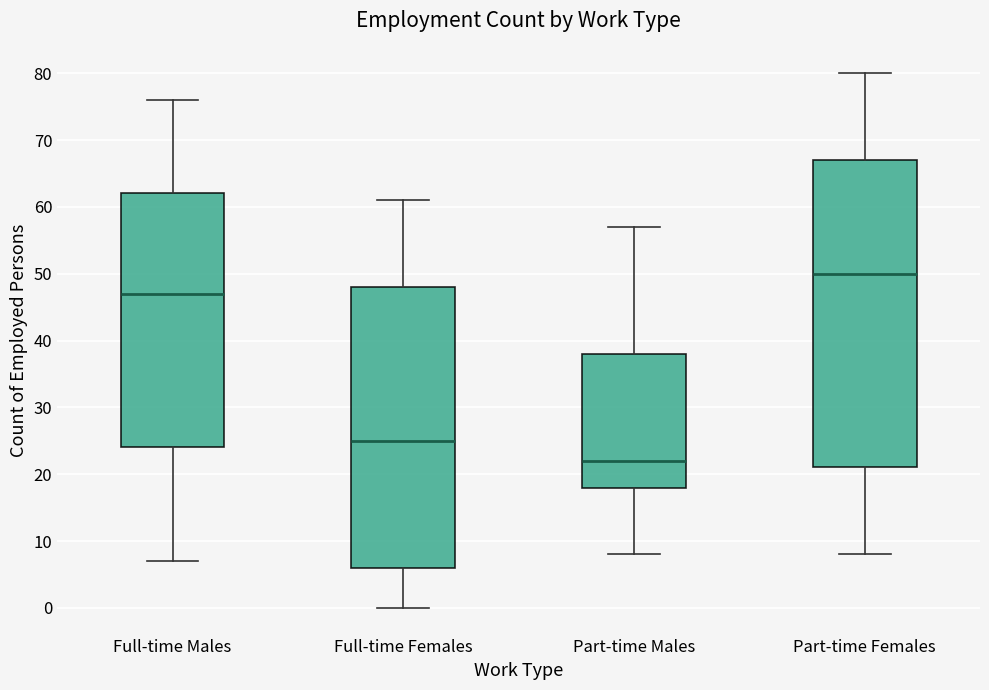

Reading left to right, transcribe this box plot: for each box, give where its median line is, the range the box spans, and where its two whiskers end, as read against the y-axis. The values are not printed on the chart, so give them approximately, as read against the axis.

Full-time Males: median 47, box 24 to 62, whiskers 7 to 76
Full-time Females: median 25, box 6 to 48, whiskers 0 to 61
Part-time Males: median 22, box 18 to 38, whiskers 8 to 57
Part-time Females: median 50, box 21 to 67, whiskers 8 to 80